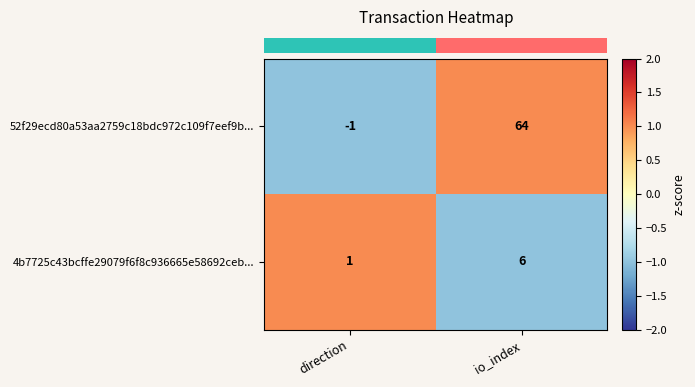

What is the difference between the 4b7725c43bcffe29079f6f8c936665e58692ceb... values at direction and io_index?

5